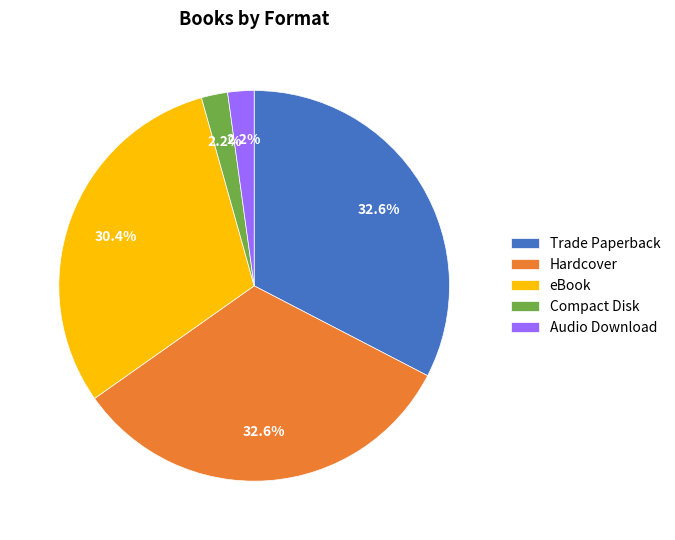

Between eBook and Trade Paperback, which is larger?

Trade Paperback